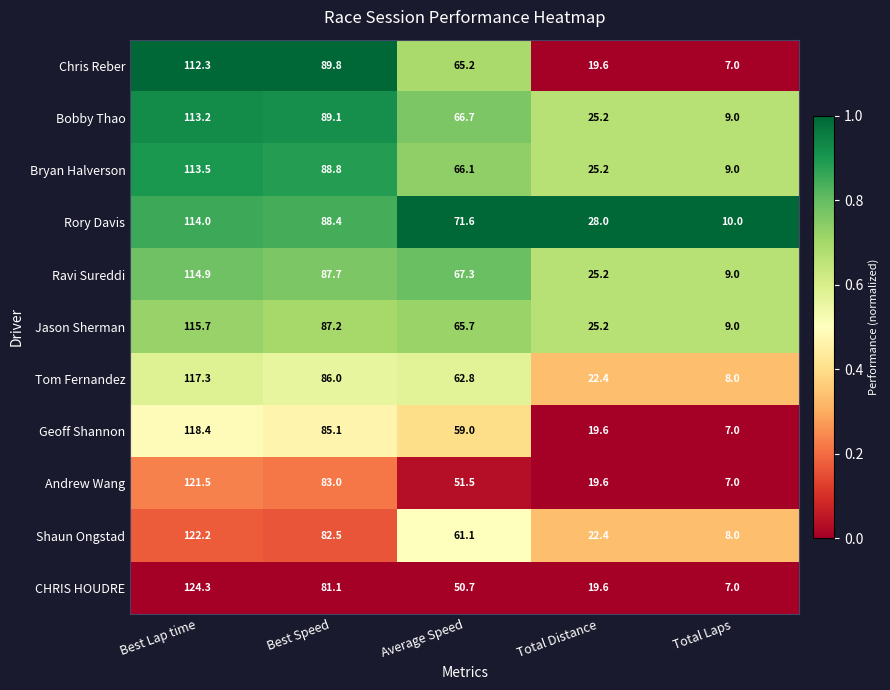

What is the difference between the highest and lowest values at Total Laps?

3.0